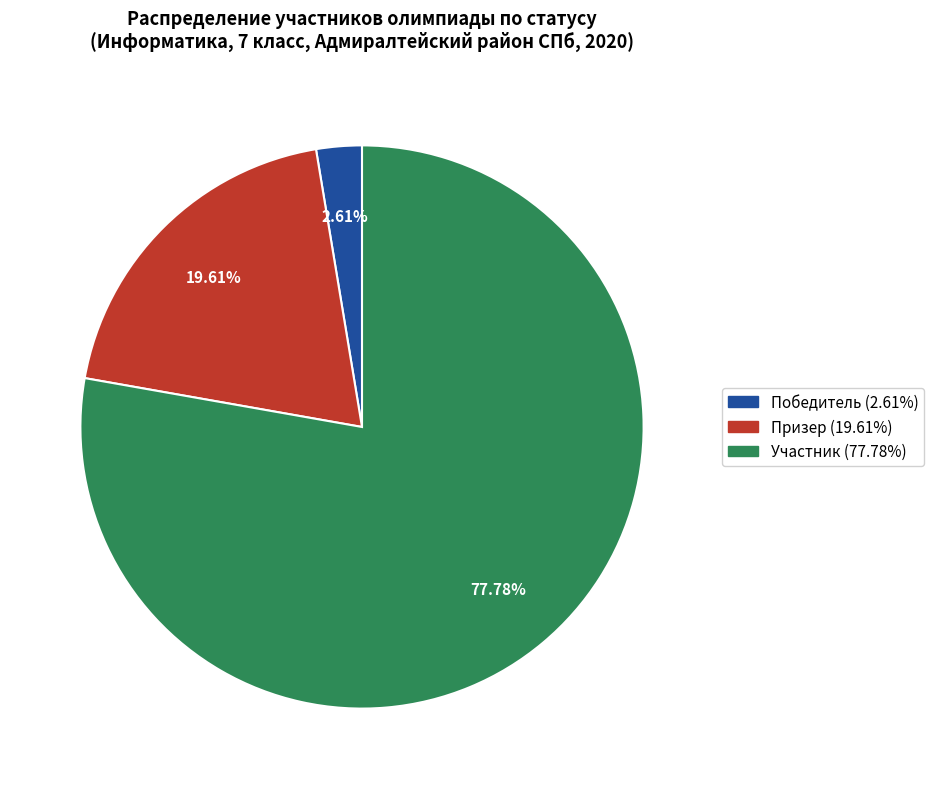

Which category has the smallest portion of the pie?

Победитель